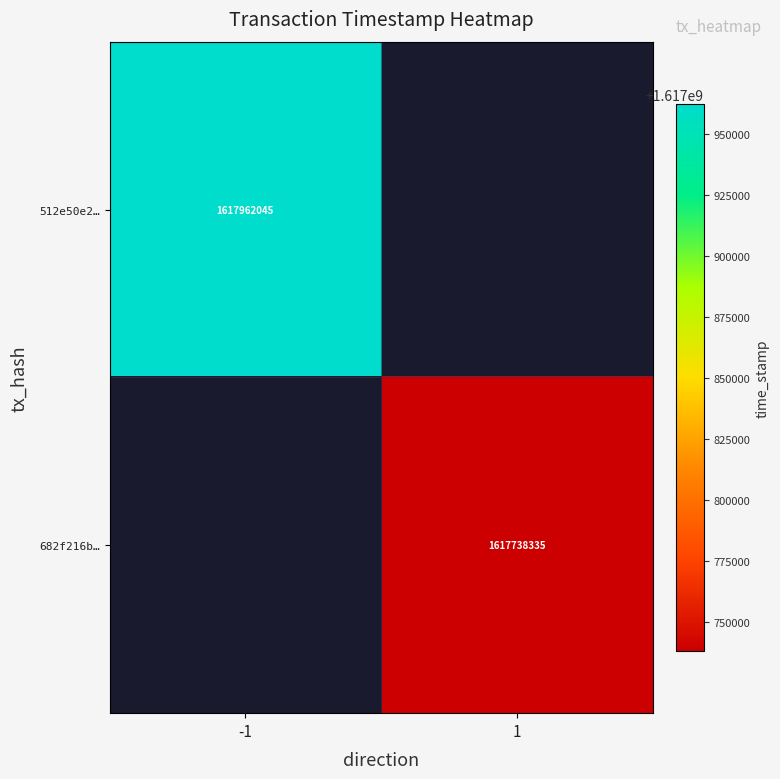

The value of 512e50e2… at -1 is 1617962045. True or false?

True